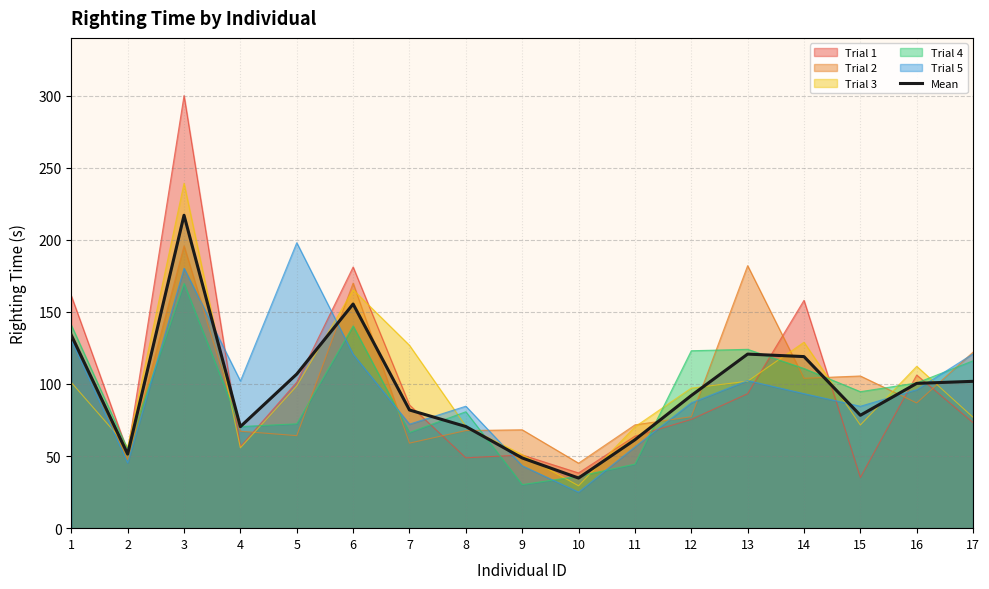

What is the difference between the values at 15 and 10?

43.5